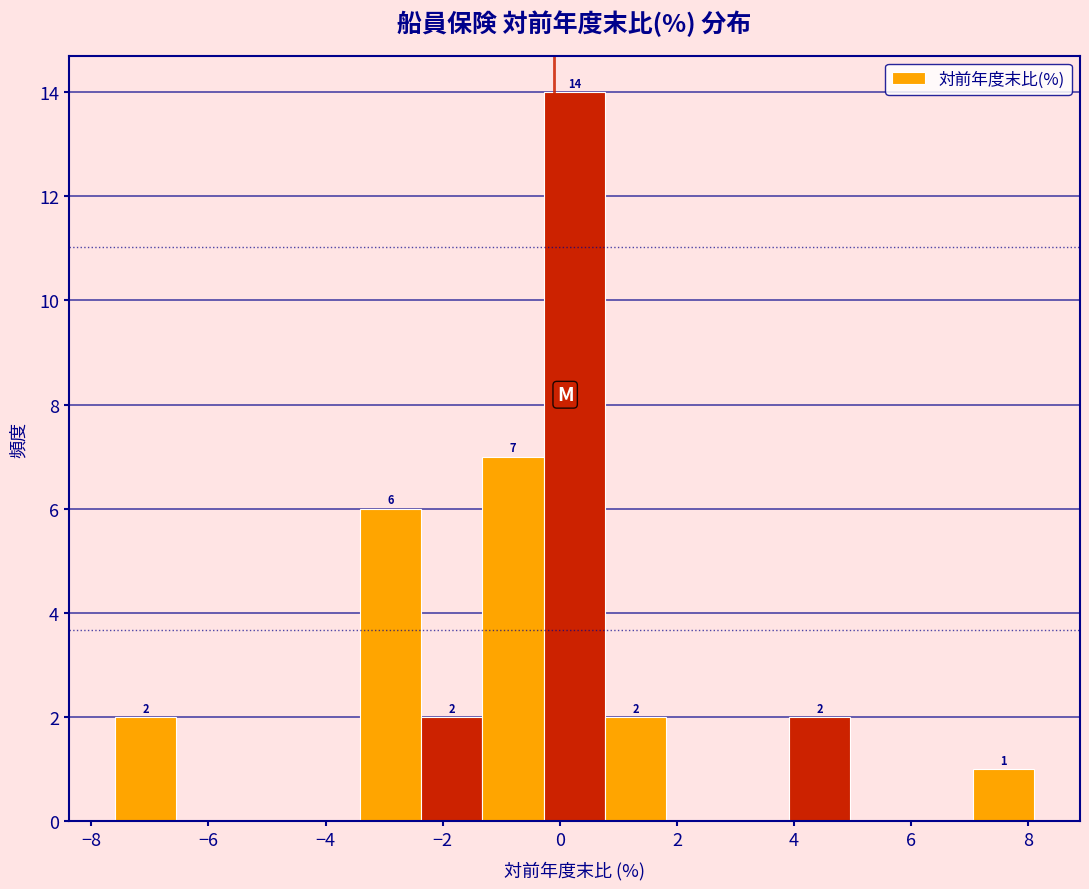

Over which range of the x-axis is the bar tallest?

-0.2 to 0.8